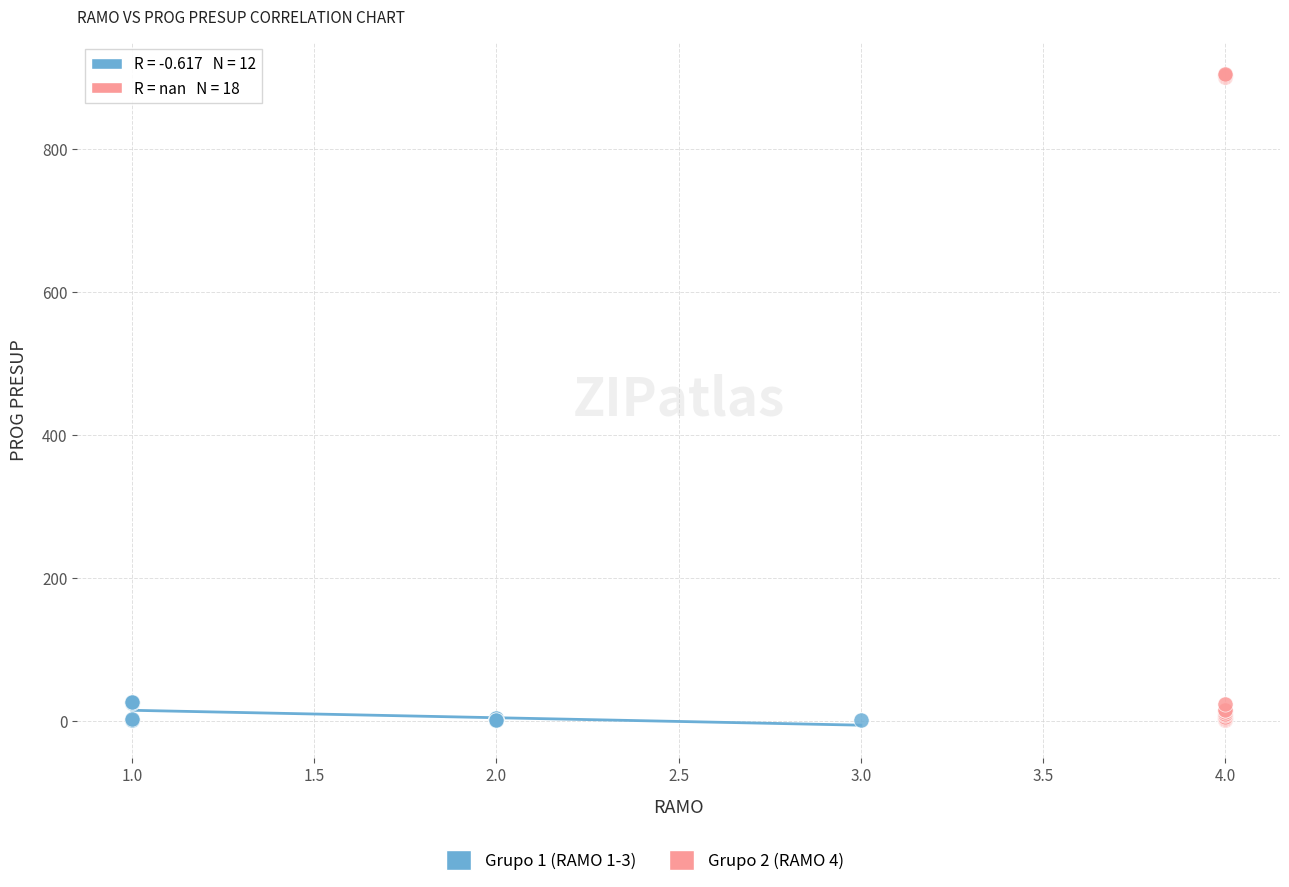

Which series has the largest Y range (max minus min)?

Grupo 2 (RAMO 4)